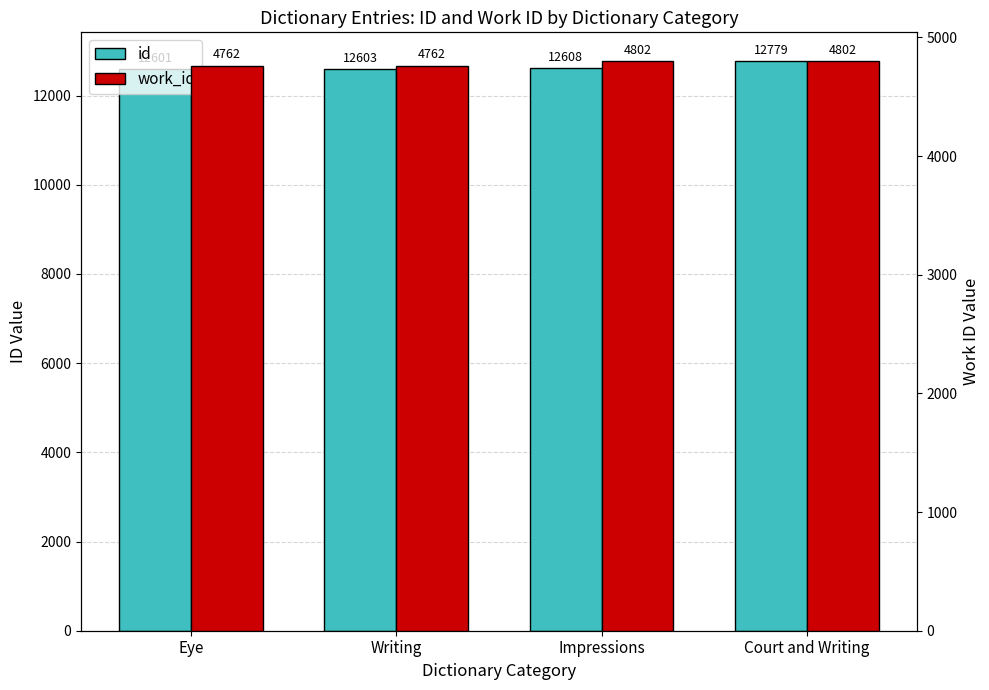

Read the id value at Writing.

12603